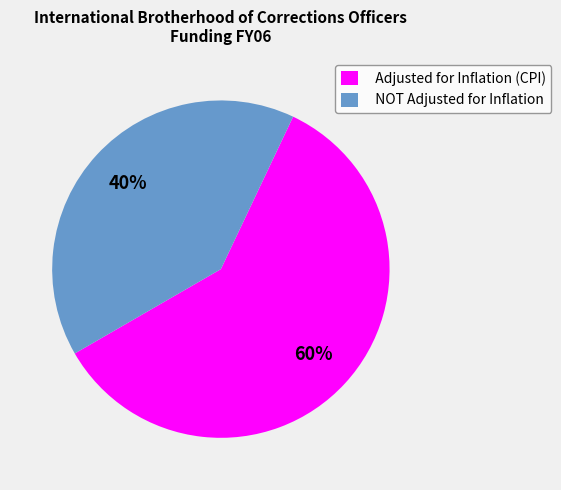

Which category has the biggest portion of the pie?

Adjusted for Inflation (CPI)